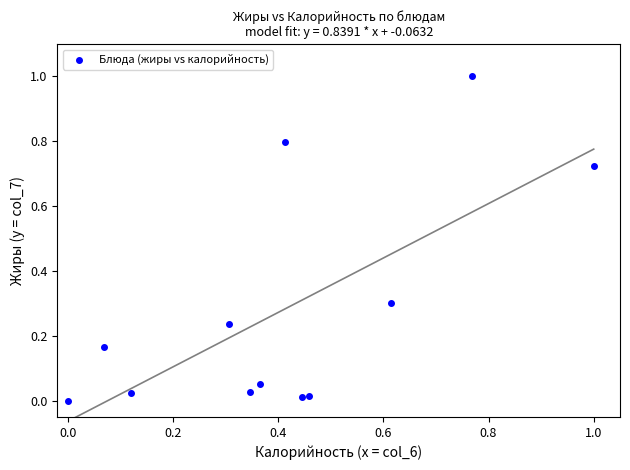

What is the average X value?

0.4